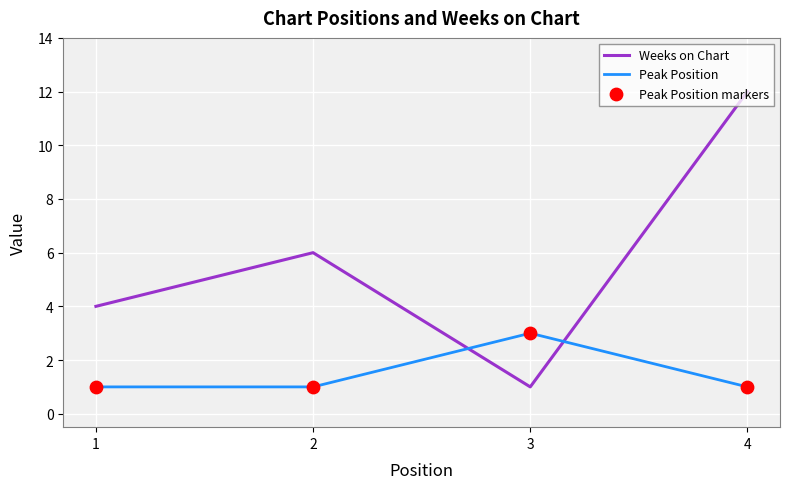

What is the total value across all series at 4?

13